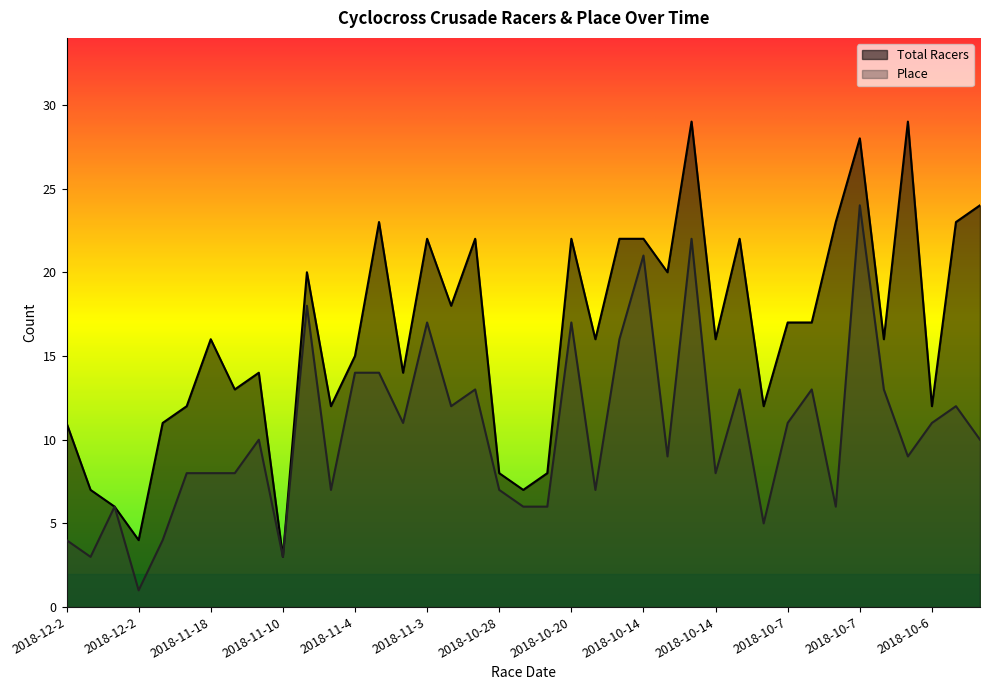

At which category is the sum across all series the highest?

2018-10-7